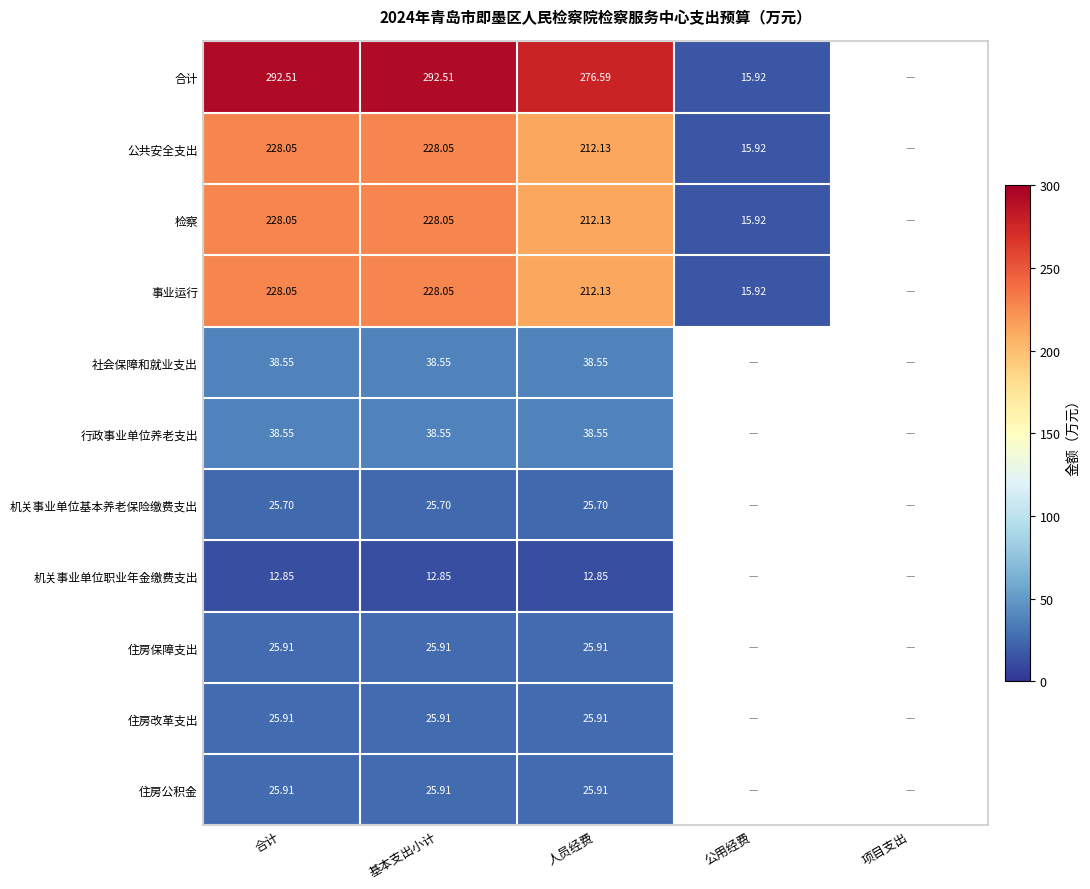

At which category is the sum across all series the highest?

合计